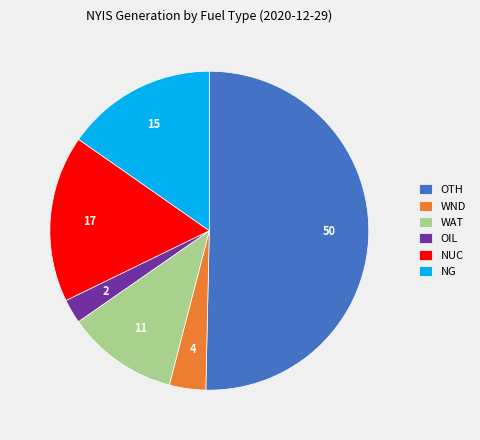

What is the ratio of the value at OTH to the value at NG?

3.3